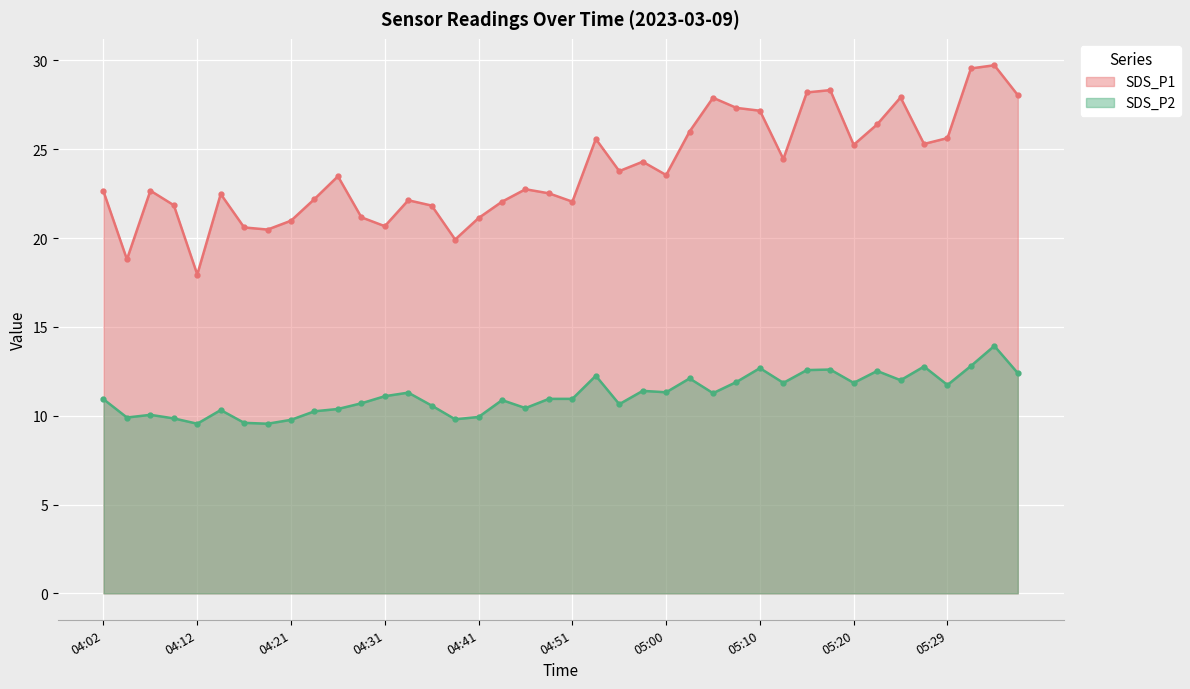

What is the minimum value for SDS_P2?

9.6